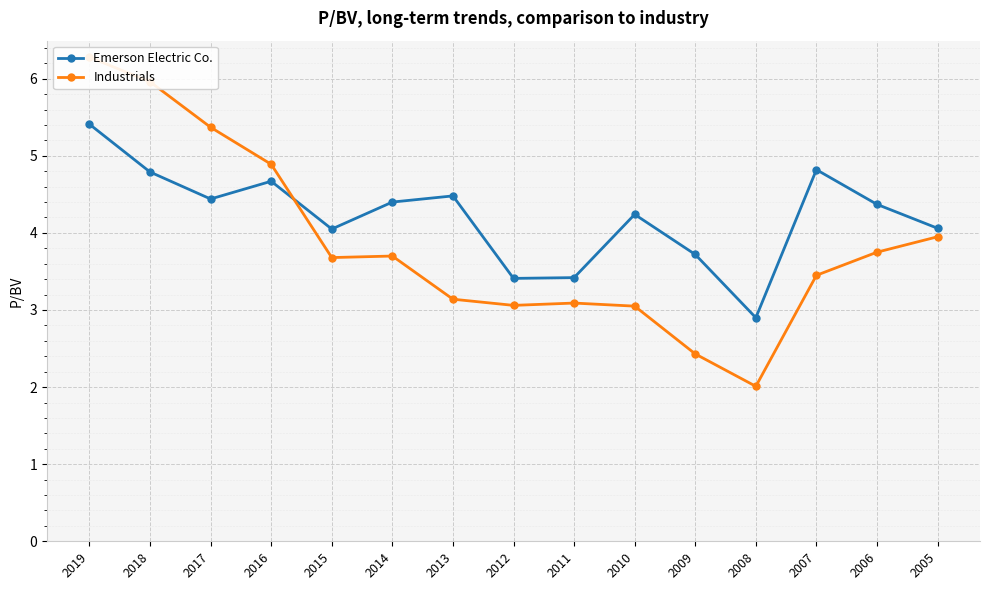

What is the sum of all Emerson Electric Co. values?

63.2